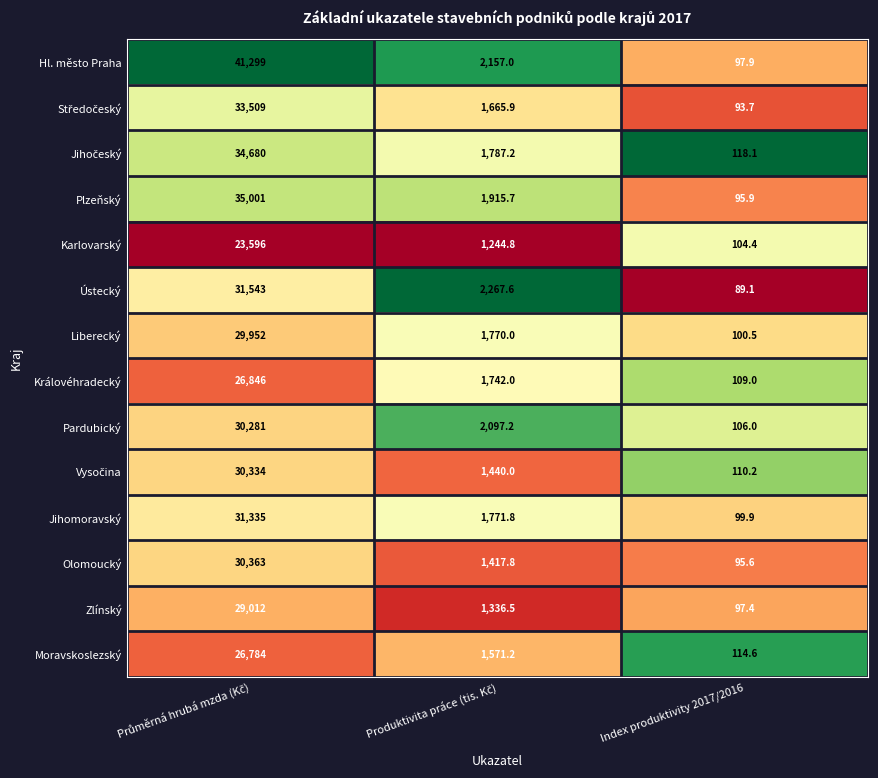

What is the difference between the maximum and minimum values in the Královéhradecký series?

26737.0